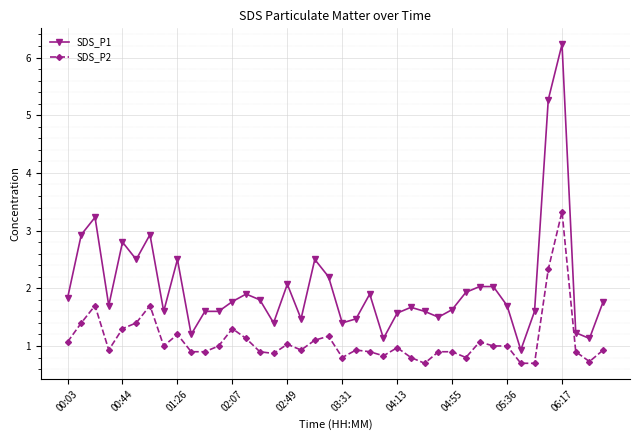

How many values in the SDS_P1 series are below 1?

1